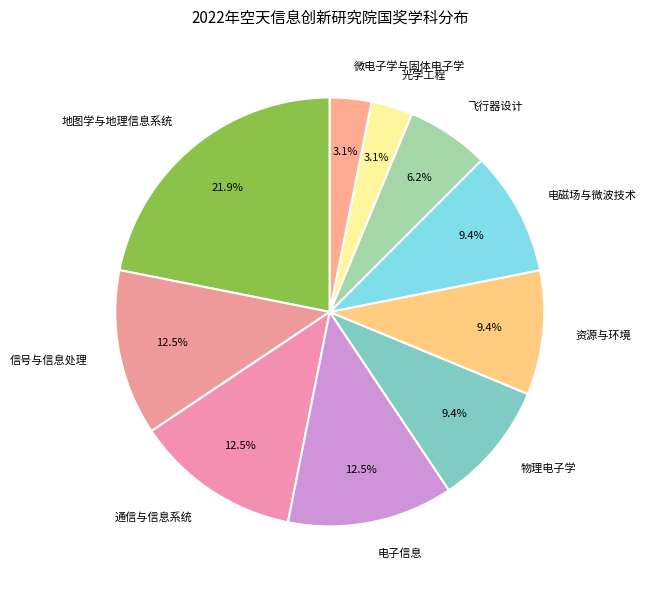

To the nearest percent, what is the combined percentage of 信号与信息处理 and 微电子学与固体电子学?

16%